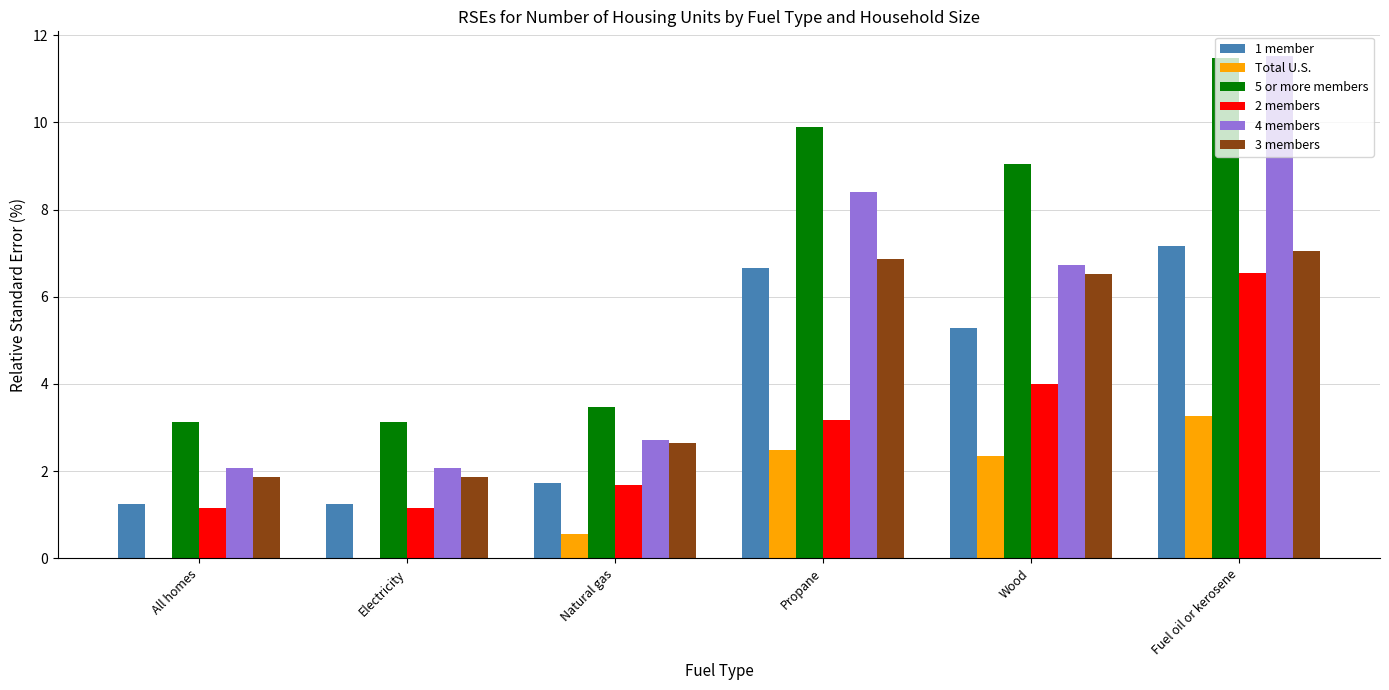

How many categories are shown in the chart?

6